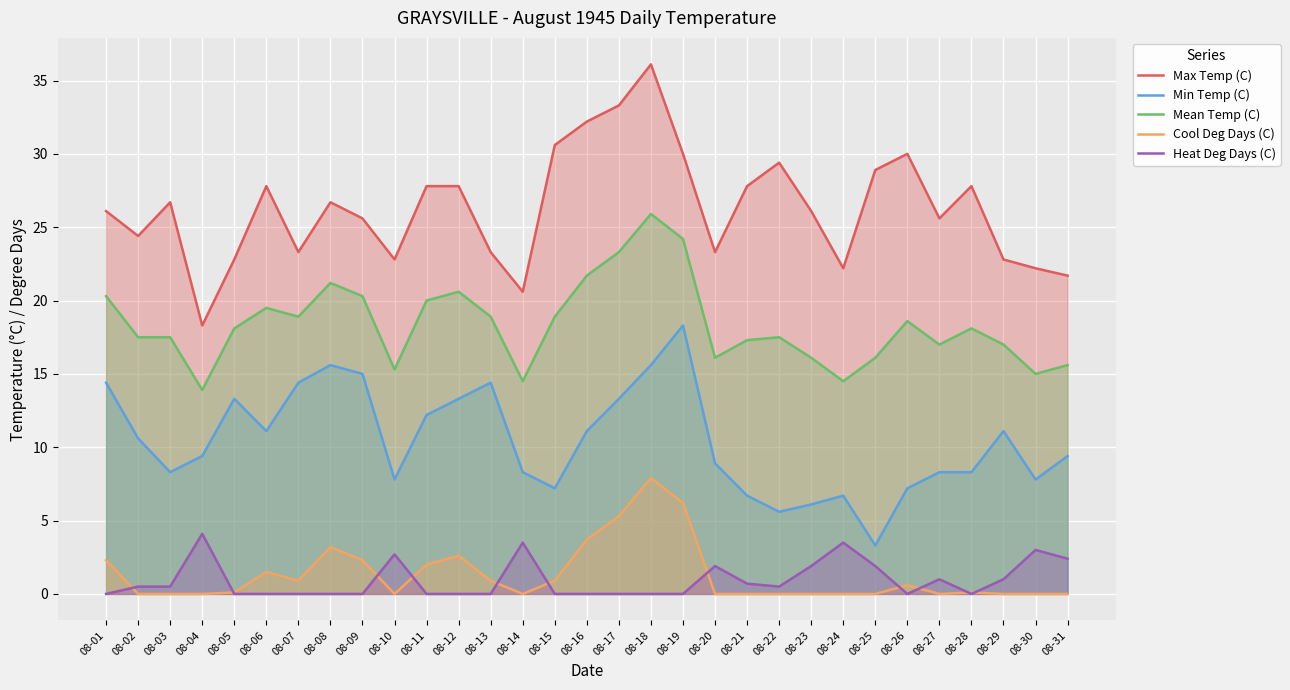

Reading left to right, what are all the values shown in this chart?

Max Temp (C): 08-01=26.1	08-02=24.4	08-03=26.7	08-04=18.3	08-05=22.8	08-06=27.8	08-07=23.3	08-08=26.7	08-09=25.6	08-10=22.8	08-11=27.8	08-12=27.8	08-13=23.3	08-14=20.6	08-15=30.6	08-16=32.2	08-17=33.3	08-18=36.1	08-19=30.0	08-20=23.3	08-21=27.8	08-22=29.4	08-23=26.1	08-24=22.2	08-25=28.9	08-26=30.0	08-27=25.6	08-28=27.8	08-29=22.8	08-30=22.2	08-31=21.7
Min Temp (C): 08-01=14.4	08-02=10.6	08-03=8.3	08-04=9.4	08-05=13.3	08-06=11.1	08-07=14.4	08-08=15.6	08-09=15.0	08-10=7.8	08-11=12.2	08-12=13.3	08-13=14.4	08-14=8.3	08-15=7.2	08-16=11.1	08-17=13.3	08-18=15.6	08-19=18.3	08-20=8.9	08-21=6.7	08-22=5.6	08-23=6.1	08-24=6.7	08-25=3.3	08-26=7.2	08-27=8.3	08-28=8.3	08-29=11.1	08-30=7.8	08-31=9.4
Mean Temp (C): 08-01=20.3	08-02=17.5	08-03=17.5	08-04=13.9	08-05=18.1	08-06=19.5	08-07=18.9	08-08=21.2	08-09=20.3	08-10=15.3	08-11=20.0	08-12=20.6	08-13=18.9	08-14=14.5	08-15=18.9	08-16=21.7	08-17=23.3	08-18=25.9	08-19=24.2	08-20=16.1	08-21=17.3	08-22=17.5	08-23=16.1	08-24=14.5	08-25=16.1	08-26=18.6	08-27=17.0	08-28=18.1	08-29=17.0	08-30=15.0	08-31=15.6
Cool Deg Days (C): 08-01=2.3	08-02=0.0	08-03=0.0	08-04=0.0	08-05=0.1	08-06=1.5	08-07=0.9	08-08=3.2	08-09=2.3	08-10=0.0	08-11=2.0	08-12=2.6	08-13=0.9	08-14=0.0	08-15=0.9	08-16=3.7	08-17=5.3	08-18=7.9	08-19=6.2	08-20=0.0	08-21=0.0	08-22=0.0	08-23=0.0	08-24=0.0	08-25=0.0	08-26=0.6	08-27=0.0	08-28=0.1	08-29=0.0	08-30=0.0	08-31=0.0
Heat Deg Days (C): 08-01=0.0	08-02=0.5	08-03=0.5	08-04=4.1	08-05=0.0	08-06=0.0	08-07=0.0	08-08=0.0	08-09=0.0	08-10=2.7	08-11=0.0	08-12=0.0	08-13=0.0	08-14=3.5	08-15=0.0	08-16=0.0	08-17=0.0	08-18=0.0	08-19=0.0	08-20=1.9	08-21=0.7	08-22=0.5	08-23=1.9	08-24=3.5	08-25=1.9	08-26=0.0	08-27=1.0	08-28=0.0	08-29=1.0	08-30=3.0	08-31=2.4